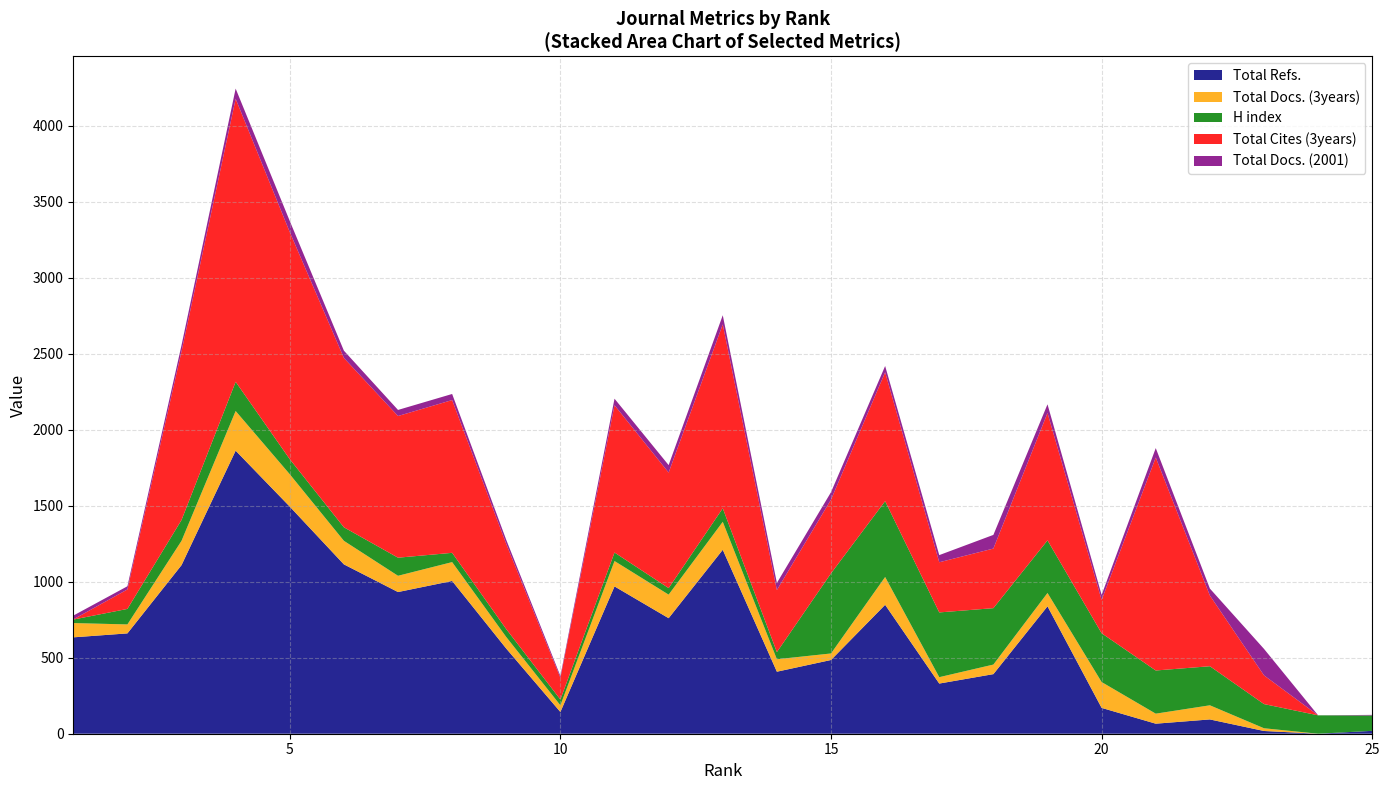

Reading right to left, transcribe all the data shown in this chart.

Total Refs.: 25=19	24=0	23=18	22=94	21=66	20=170	19=838	18=392	17=330	16=848	15=485	14=408	13=1210	12=760	11=969	10=143	9=560	8=1005	7=932	6=1114	5=1494	4=1862	3=1109	2=660	1=634
Total Docs. (3years): 25=0	24=0	23=18	22=93	21=66	20=170	19=88	18=63	17=42	16=183	15=43	14=82	13=184	12=155	11=167	10=44	9=76	8=124	7=107	6=155	5=213	4=261	3=160	2=59	1=94
H index: 25=101	24=121	23=159	22=257	21=284	20=321	19=346	18=371	17=426	16=499	15=527	14=47	13=89	12=43	11=56	10=38	9=52	8=61	7=119	6=89	5=99	4=192	3=137	2=102	1=23
Total Cites (3years): 25=0	24=0	23=189	22=465	21=1401	20=219	19=838	18=392	17=330	16=848	15=485	14=408	13=1210	12=760	11=969	10=143	9=560	8=1005	7=932	6=1114	5=1494	4=1862	3=1109	2=128	1=1
Total Docs. (2001): 25=4	24=0	23=174	22=46	21=62	20=33	19=57	18=90	17=47	16=41	15=49	14=47	13=60	12=49	11=43	10=12	9=27	8=40	7=40	6=48	5=73	4=67	3=41	2=21	1=25